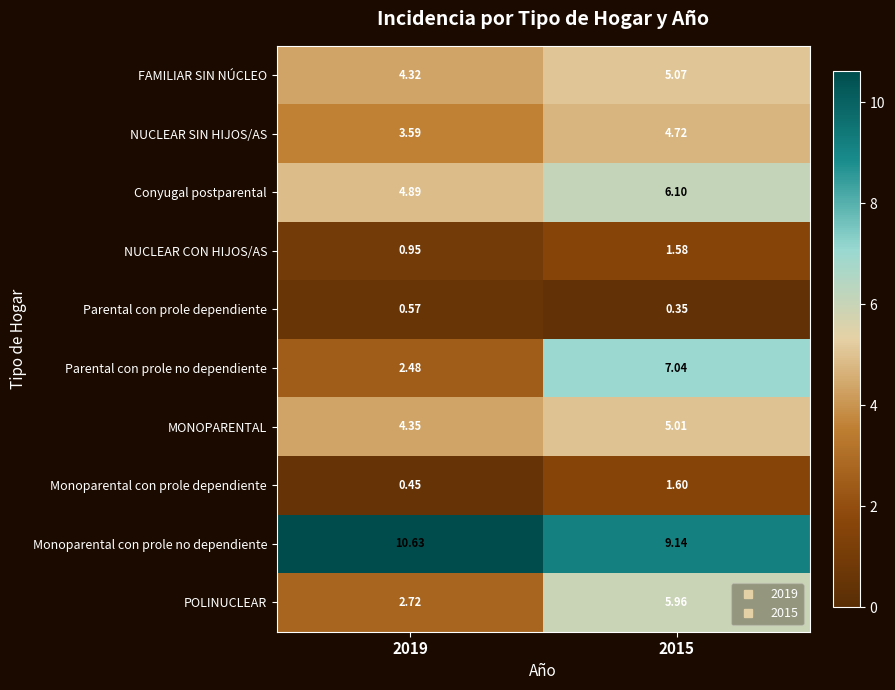

Which series has the largest range (max minus min)?

Parental con prole no dependiente